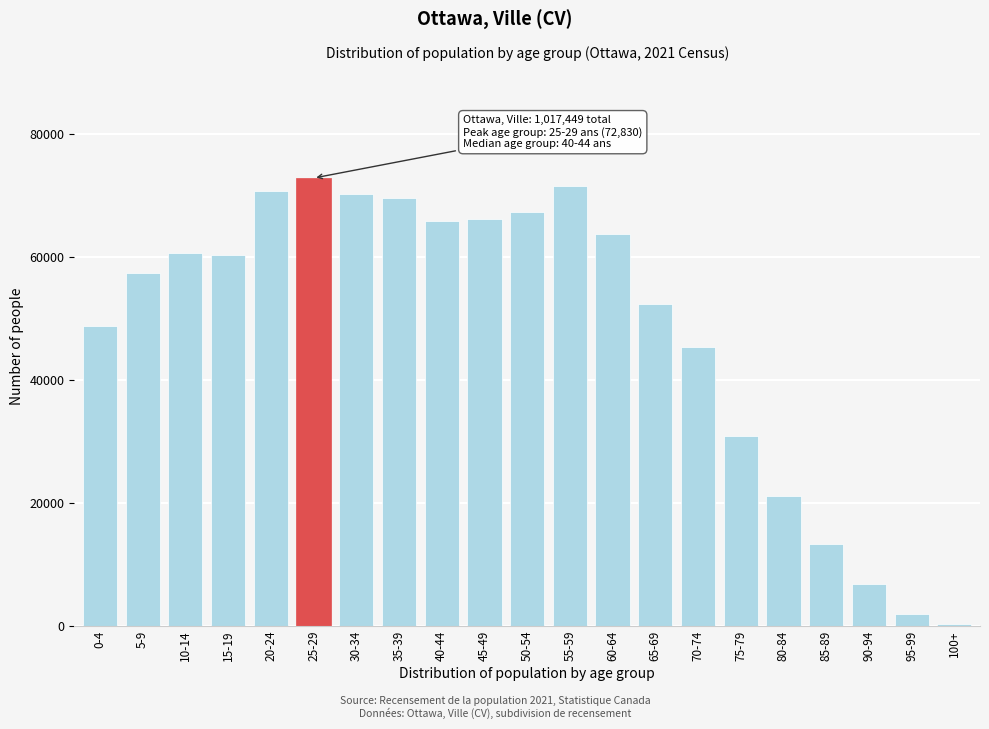

What is the greatest value displayed?

72830